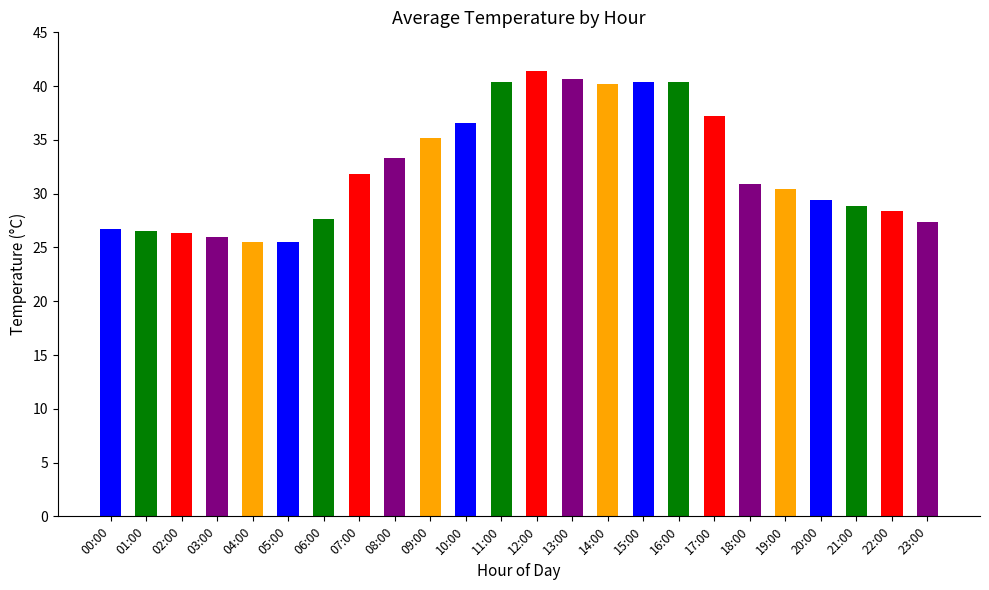

What is the change in value from 00:00 to 20:00?

+2.7